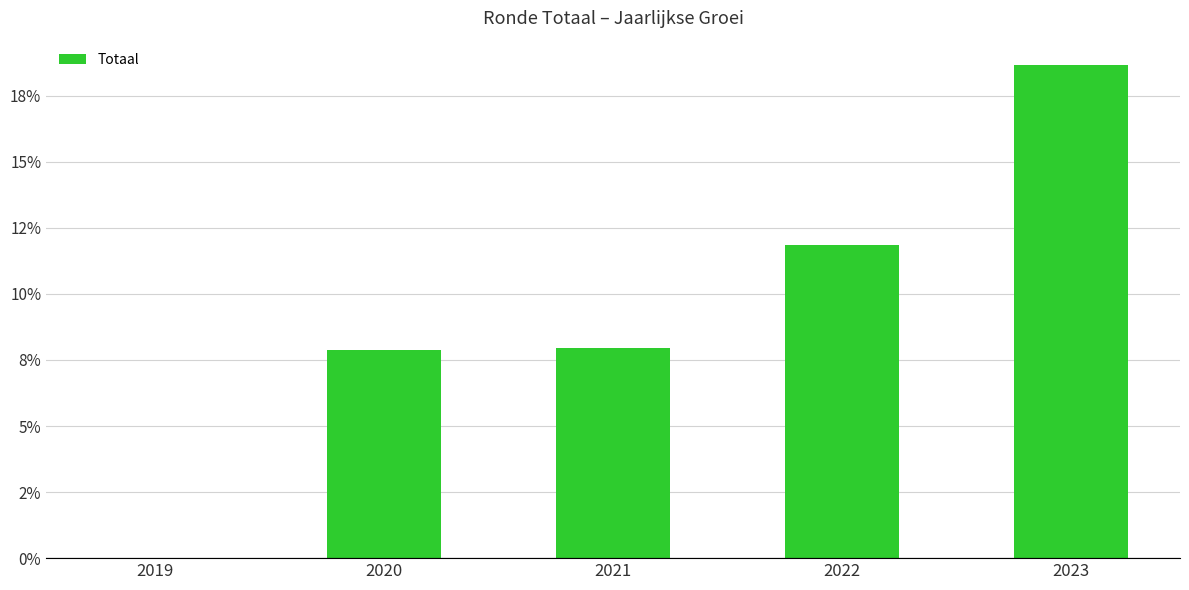

What is the sum of all values?

0.5